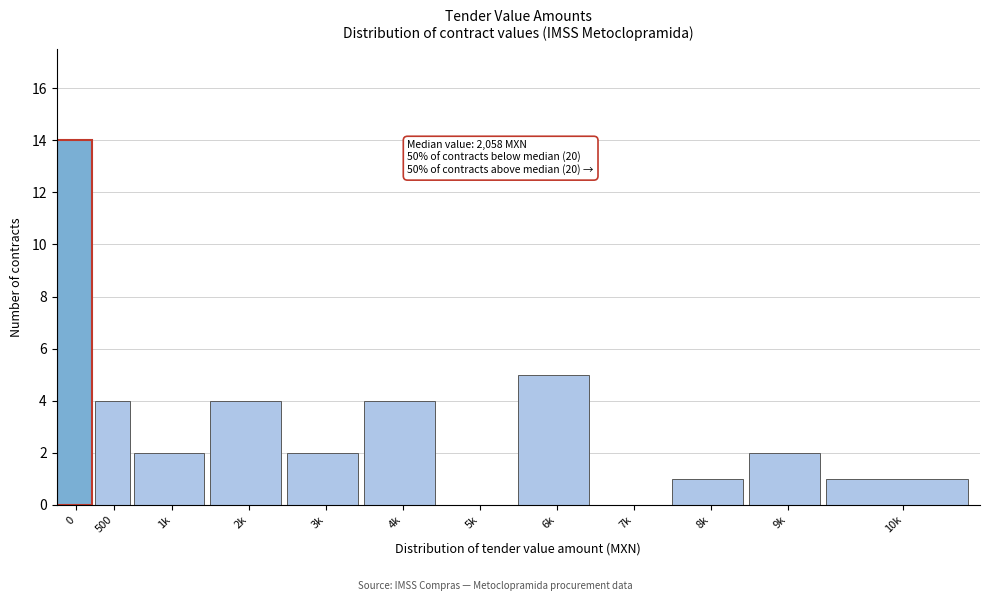

Reading left to right, list all the values displayed in this chart.

0=14	500=4	1k=2	2k=4	3k=2	4k=4	5k=0	6k=5	7k=0	8k=1	9k=2	10k=1